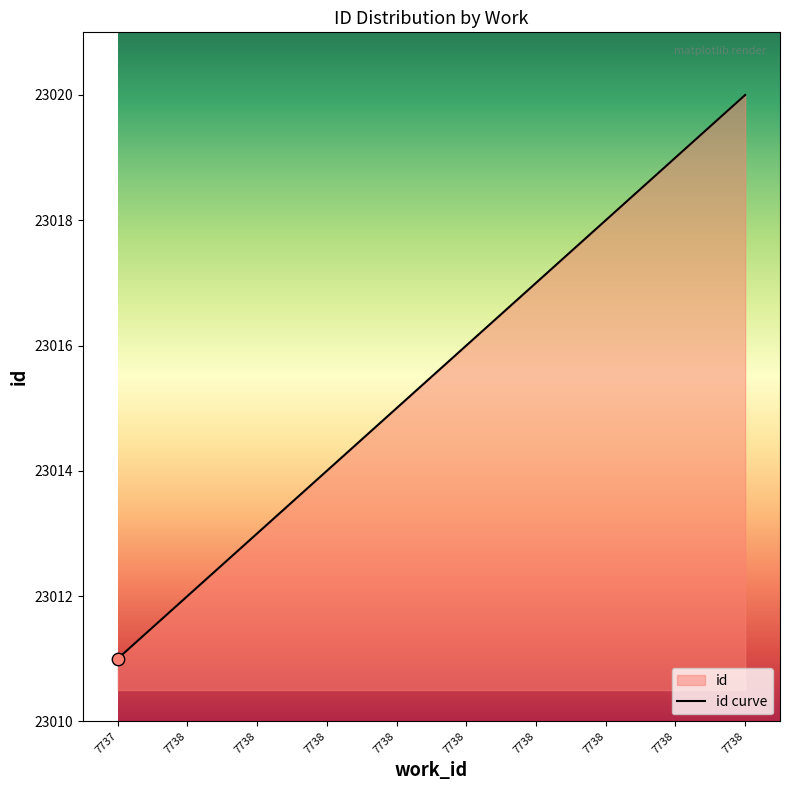

What is the change in value from 7738 to 7738?

+6